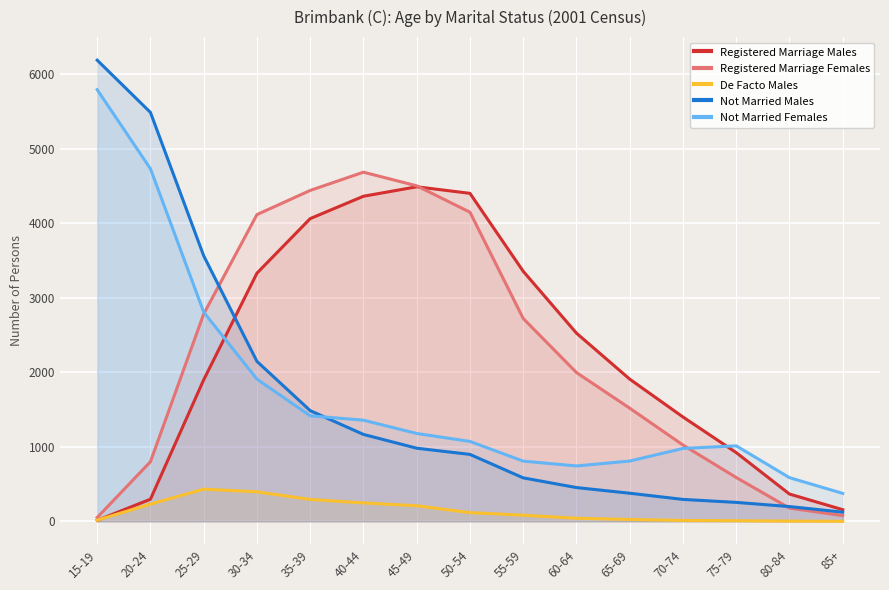

The Registered Marriage Females series shows 800 at 20-24. True or false?

True